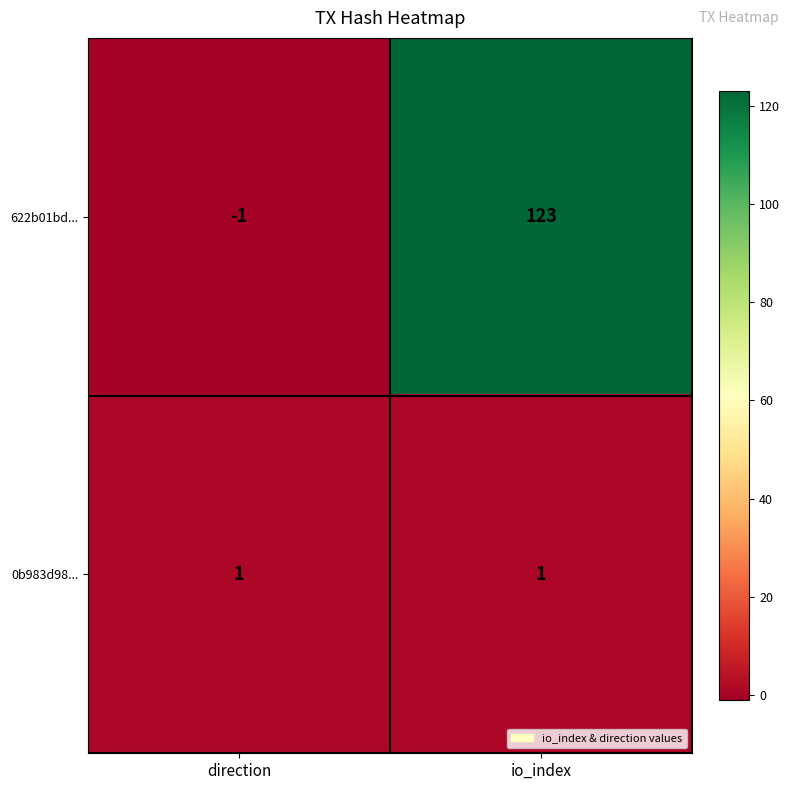

What is the spread (max minus min) of values at io_index?

122